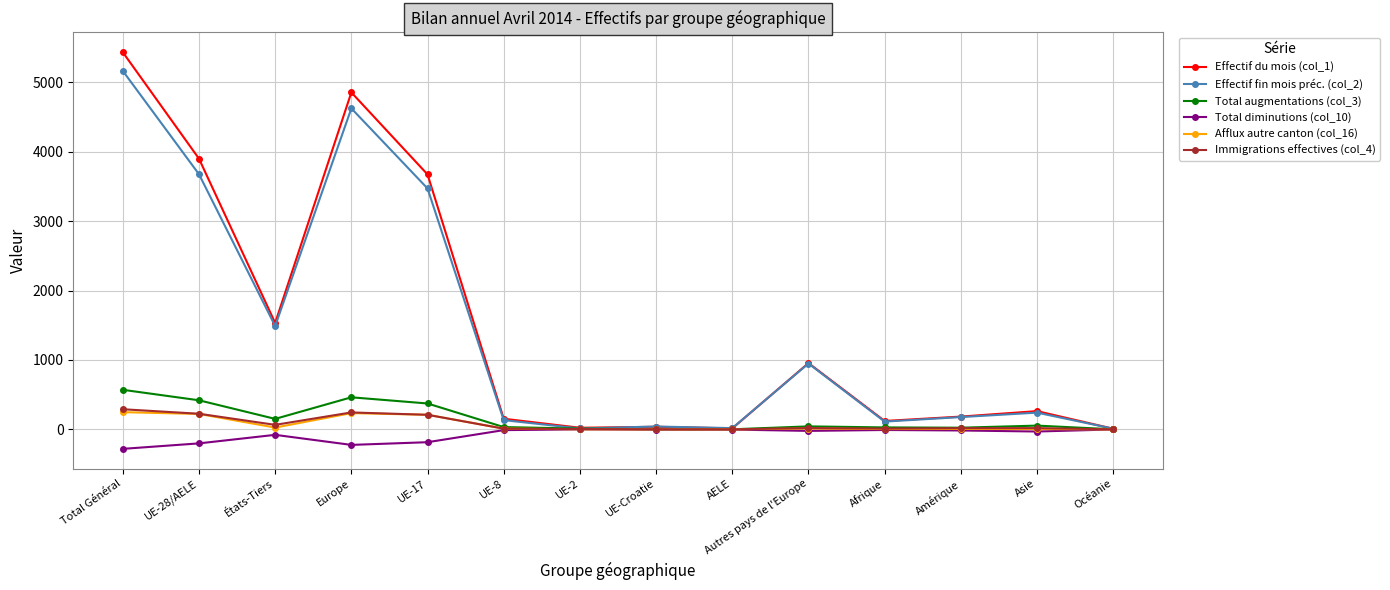

How many values in the Effectif fin mois préc. (col_2) series are below 241?

7